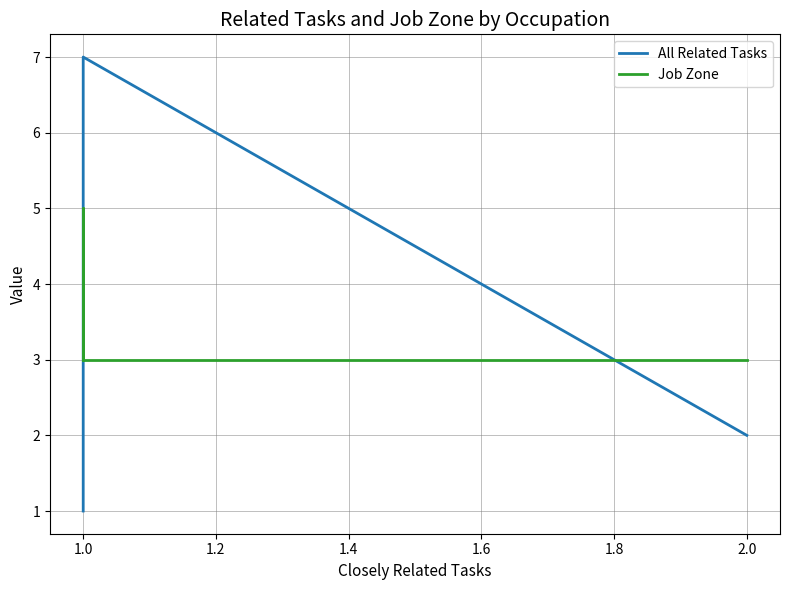

At which category is the sum across all series the highest?

1.0